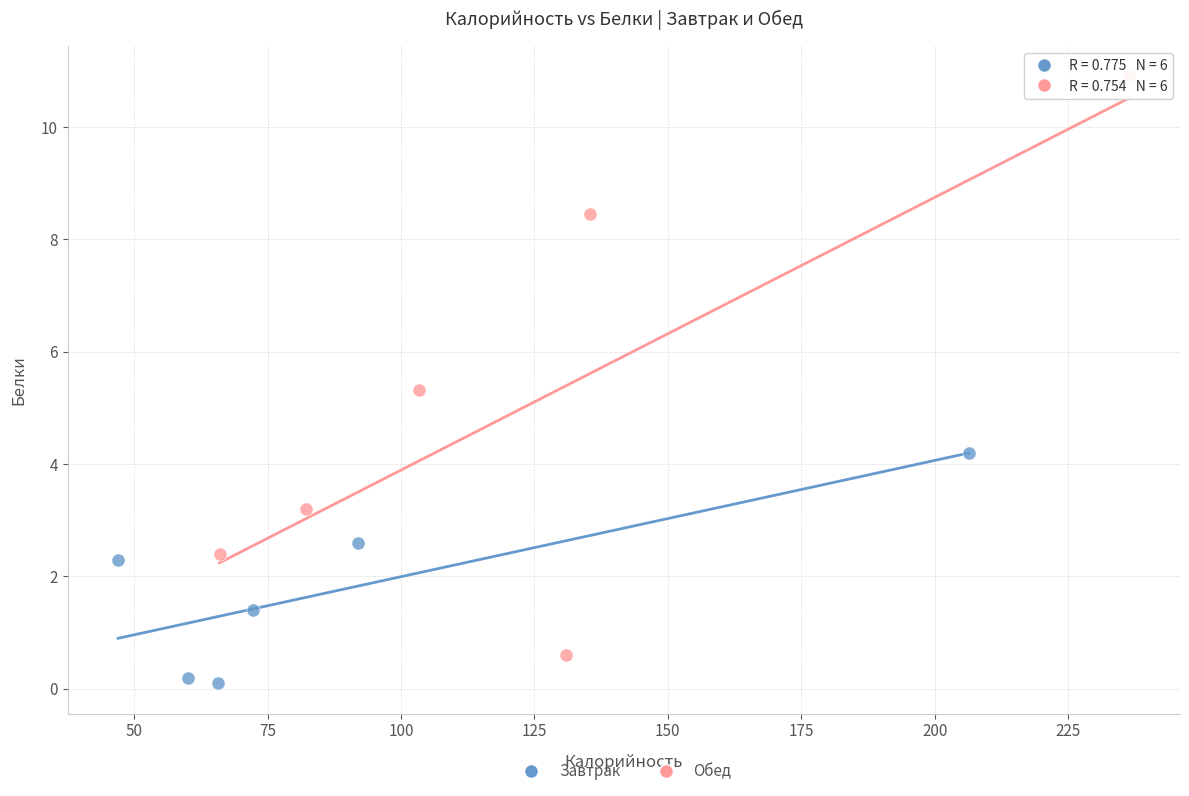

Which series contains the lowest Y value?

Завтрак